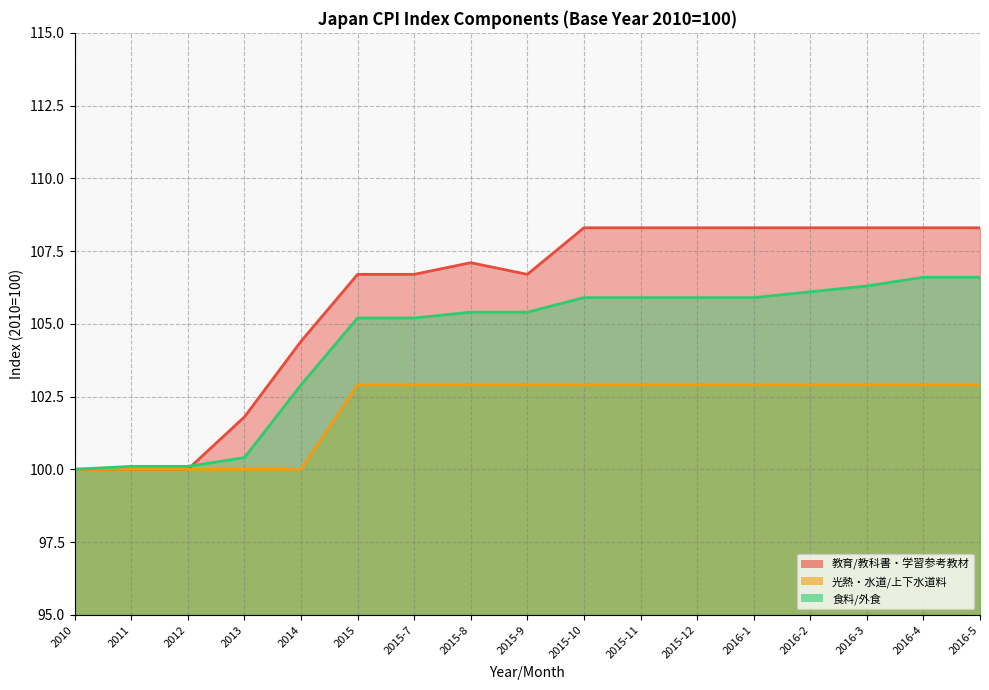

What is the highest value of the 食料／外食 series?

106.6